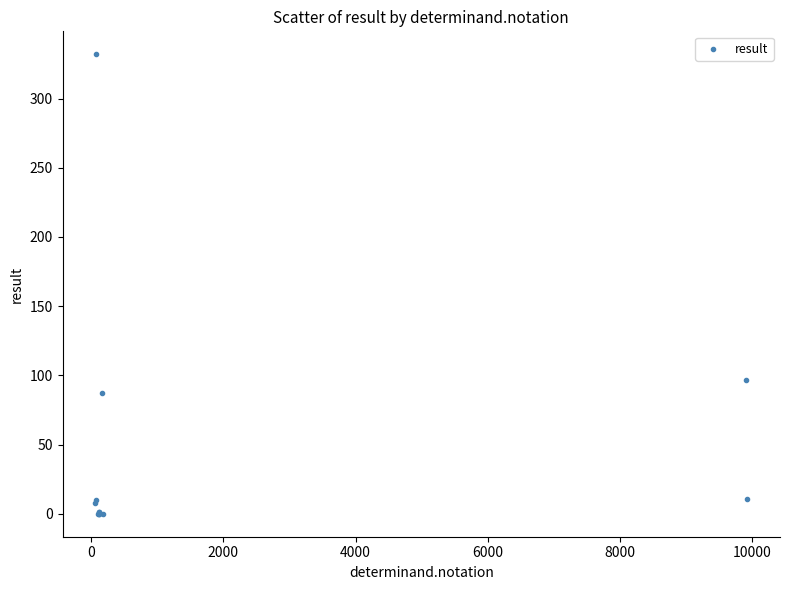

What Y value in the scatter plot is closest to 166?

96.9